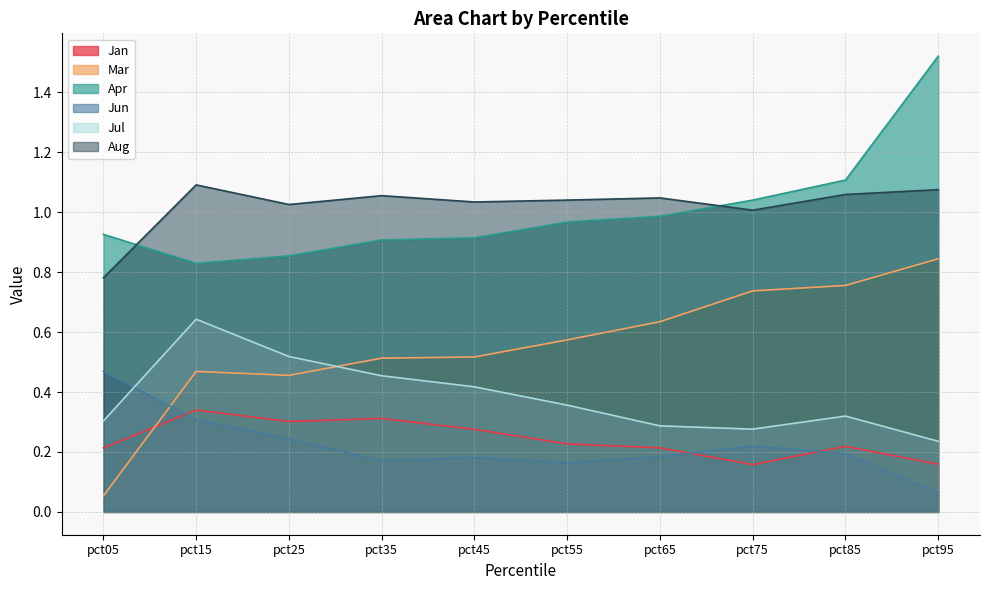

Between pct55 and pct95, which series saw the biggest shift?

Apr